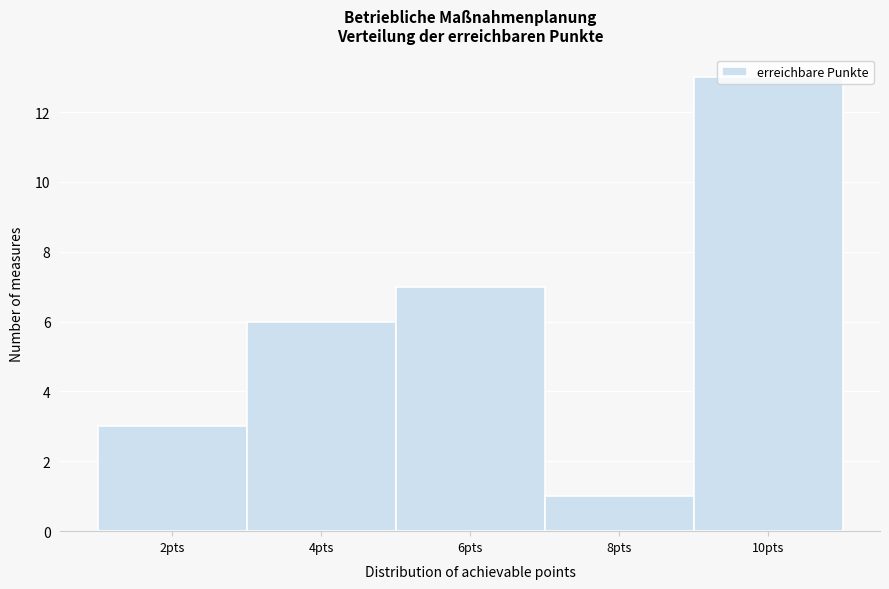

Reading left to right, list every bar in this chart as the range it spans on the x-axis followed by its height. The values are not printed on the chart, so give them approximately, as read against the axis.

1 to 3: 3
3 to 5: 6
5 to 7: 7
7 to 9: 1
9 to 11: 13